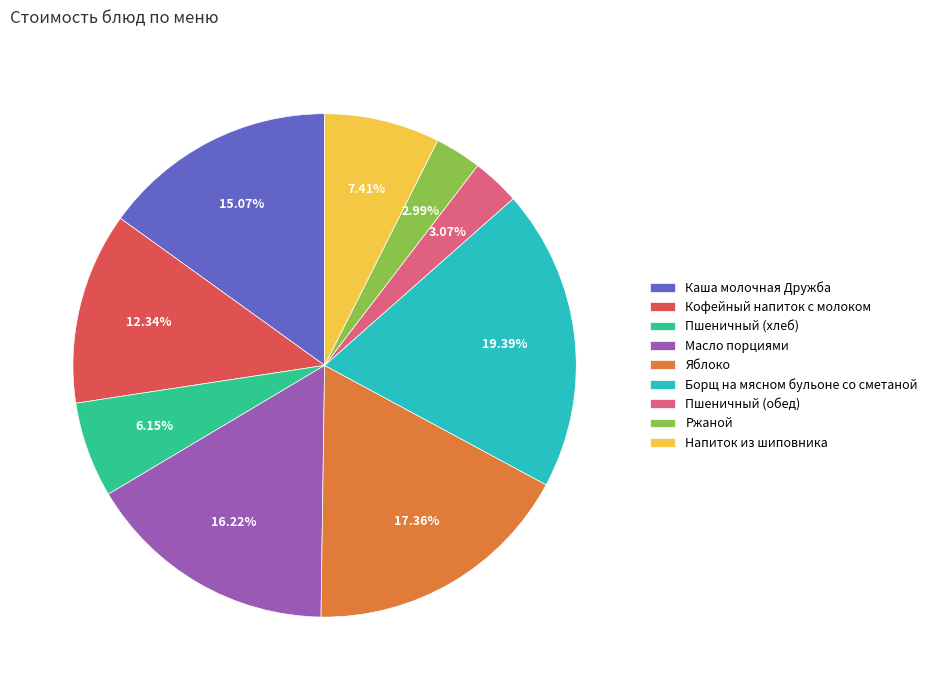

To the nearest percent, what percentage of the pie is Пшеничный (хлеб)?

6%